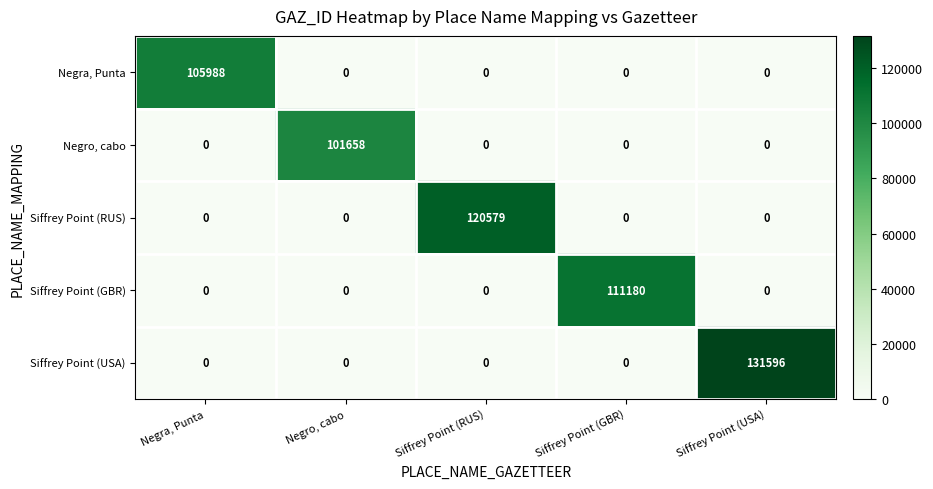

Which category has the highest value in the Negra, Punta series?

Negra, Punta